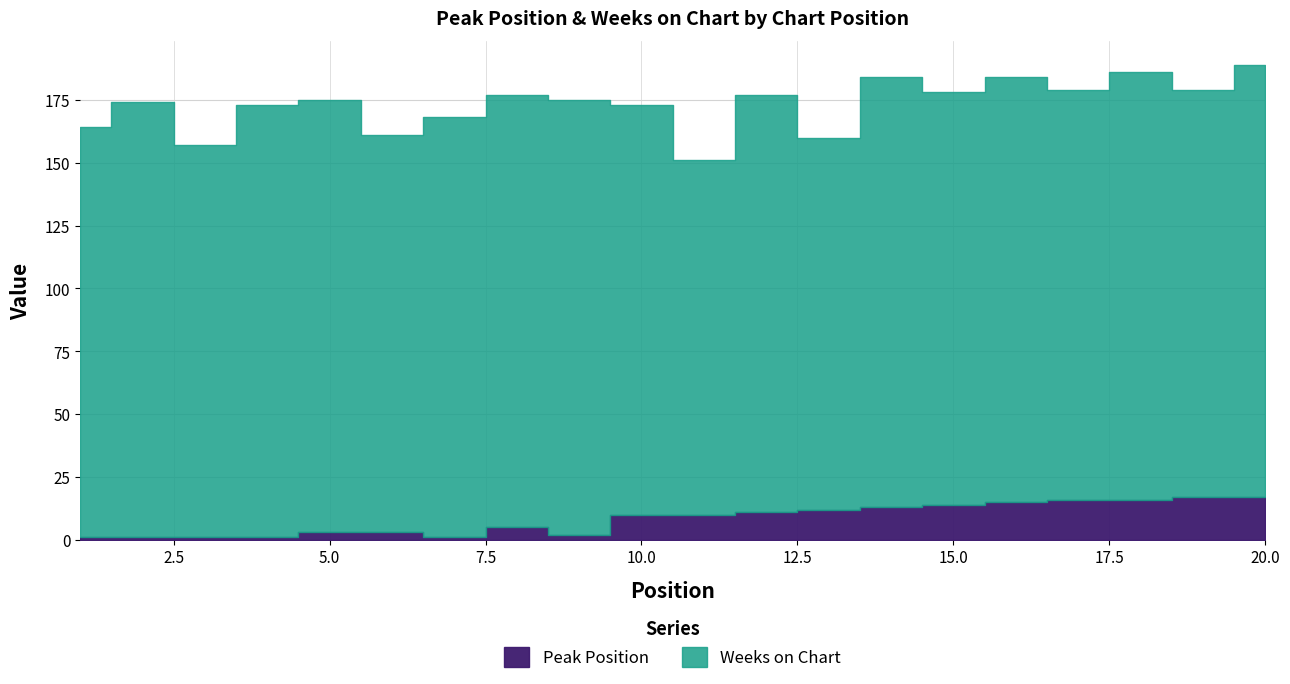

Does the chart display data point markers on the line(s)?

No